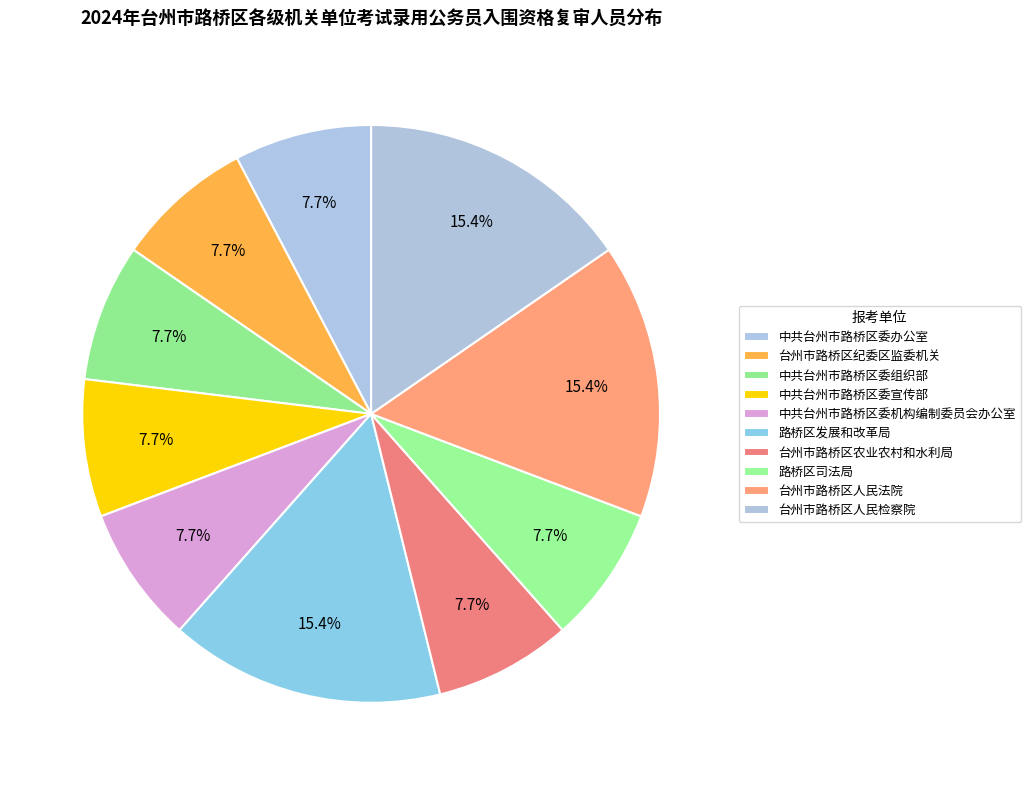

True or false: 中共台州市路桥区委机构编制委员会办公室 accounts for 8% of the total.

True